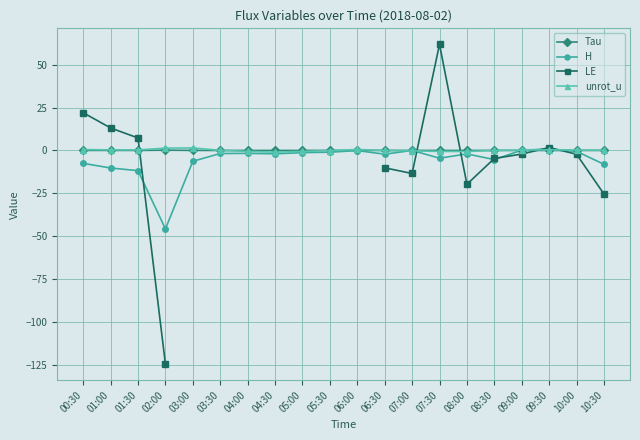

True or false: Tau has more than 1 interior local peaks.

True